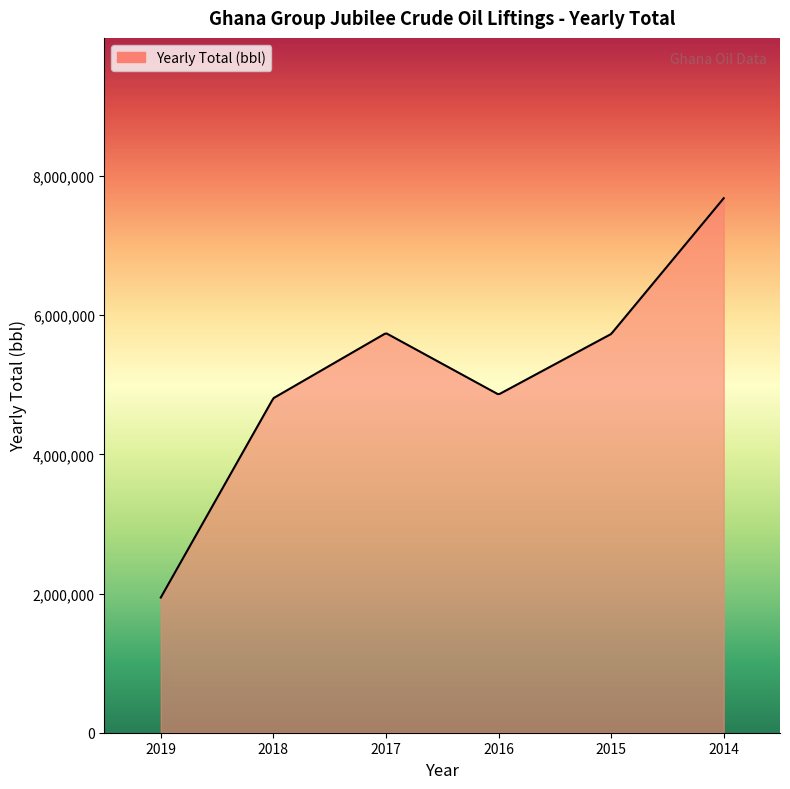

What is the smallest value displayed?

1942373.0